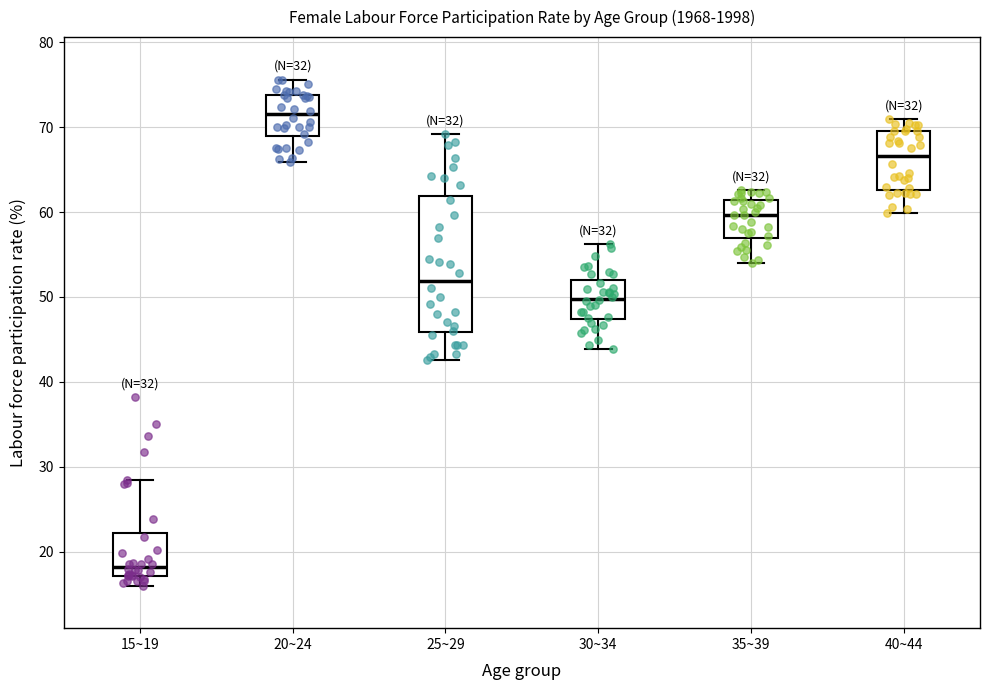

Reading left to right, read every box against the y-axis: the position of its median line, the range the box covers, and the ends of its whiskers. The values are not printed on the chart, so give them approximately, as read against the axis.

15~19: median 18, box 17 to 22, whiskers 16 to 29
20~24: median 72, box 69 to 74, whiskers 66 to 76
25~29: median 52, box 46 to 62, whiskers 43 to 69
30~34: median 50, box 47 to 52, whiskers 44 to 56
35~39: median 60, box 57 to 61, whiskers 54 to 63
40~44: median 67, box 63 to 70, whiskers 60 to 71